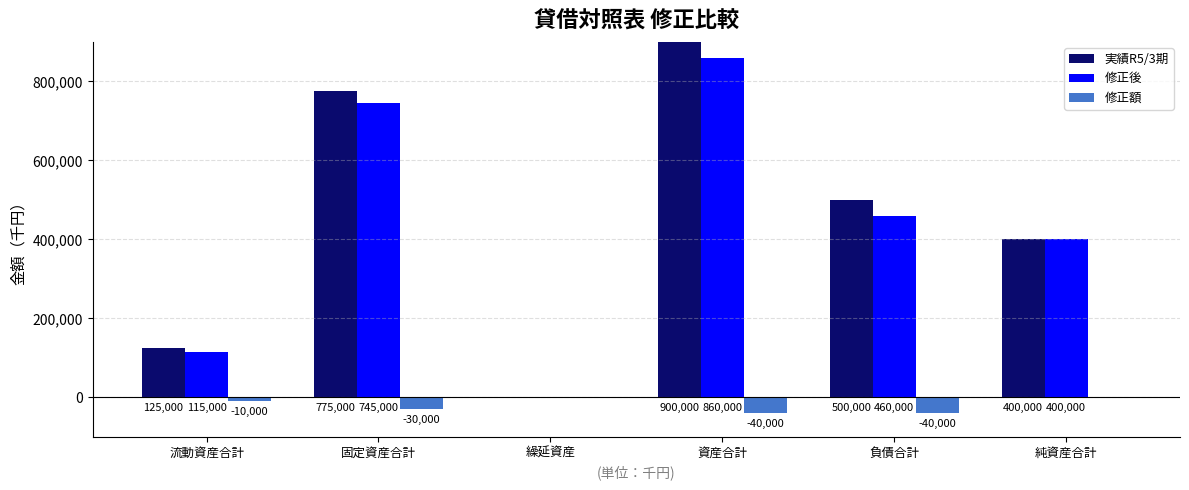

Does the chart contain stacked bars?

No